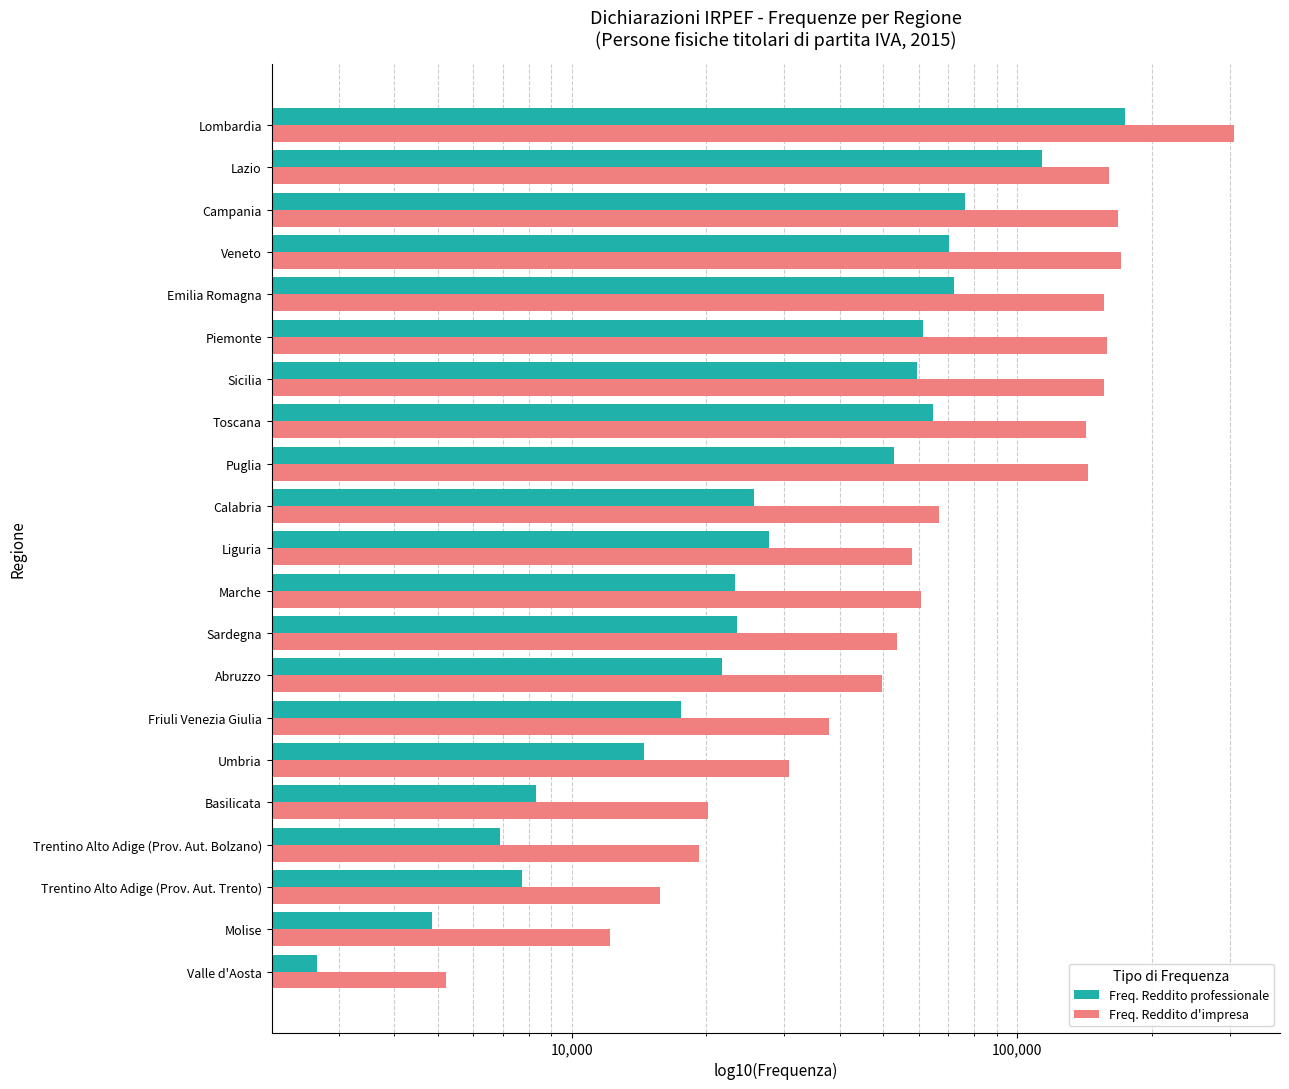

Does the chart contain any negative values?

No